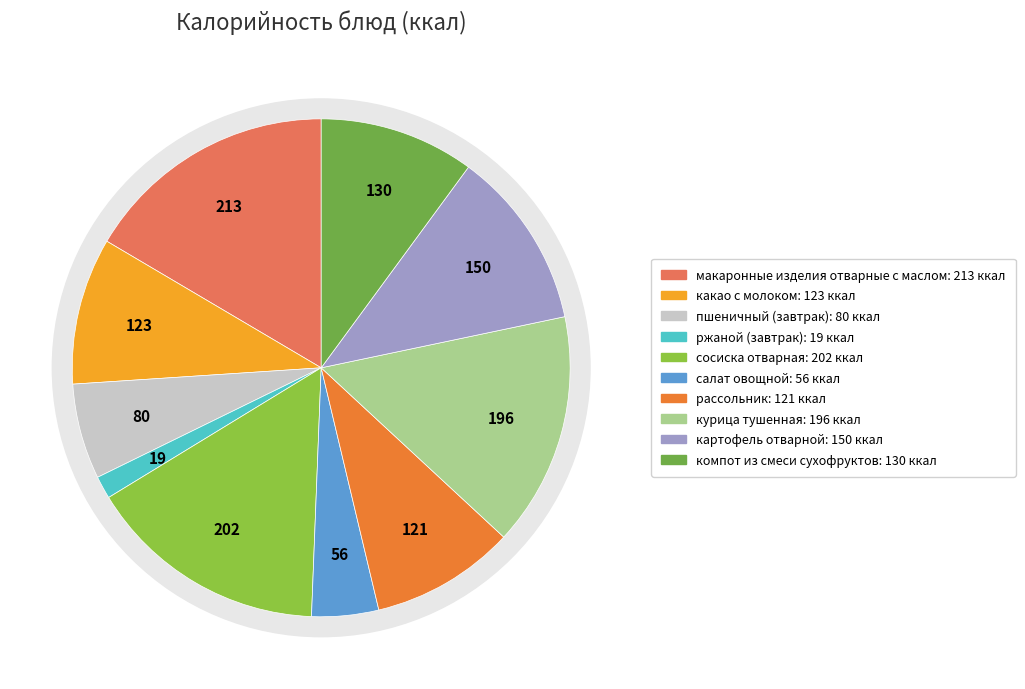

Rank the categories by value from highest to lowest.

макаронные изделия отварные с маслом, сосиска отварная, курица тушенная, картофель отварной, компот из смеси сухофруктов, какао с молоком, рассольник, пшеничный (завтрак), салат овощной, ржаной (завтрак)